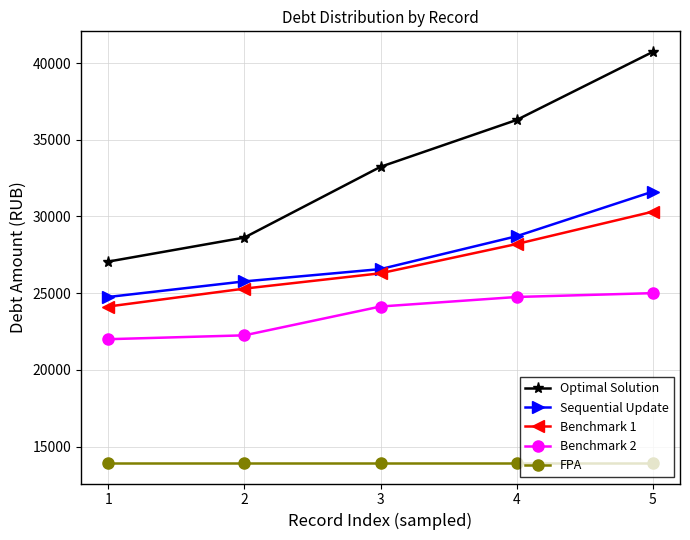

True or false: Benchmark 1 and Optimal Solution intersect in this chart.

False